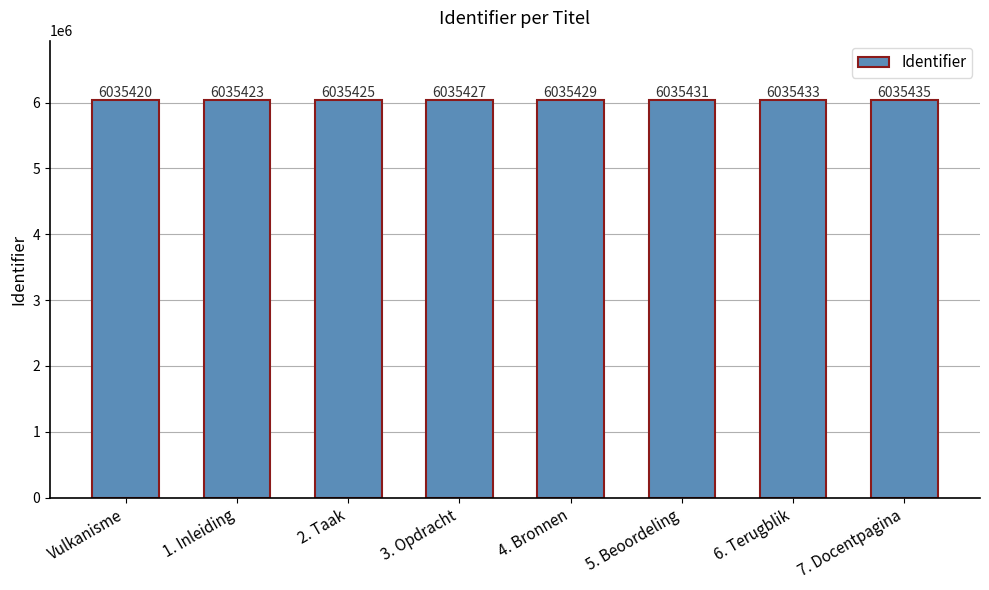

What is the maximum value shown in the chart?

6035435